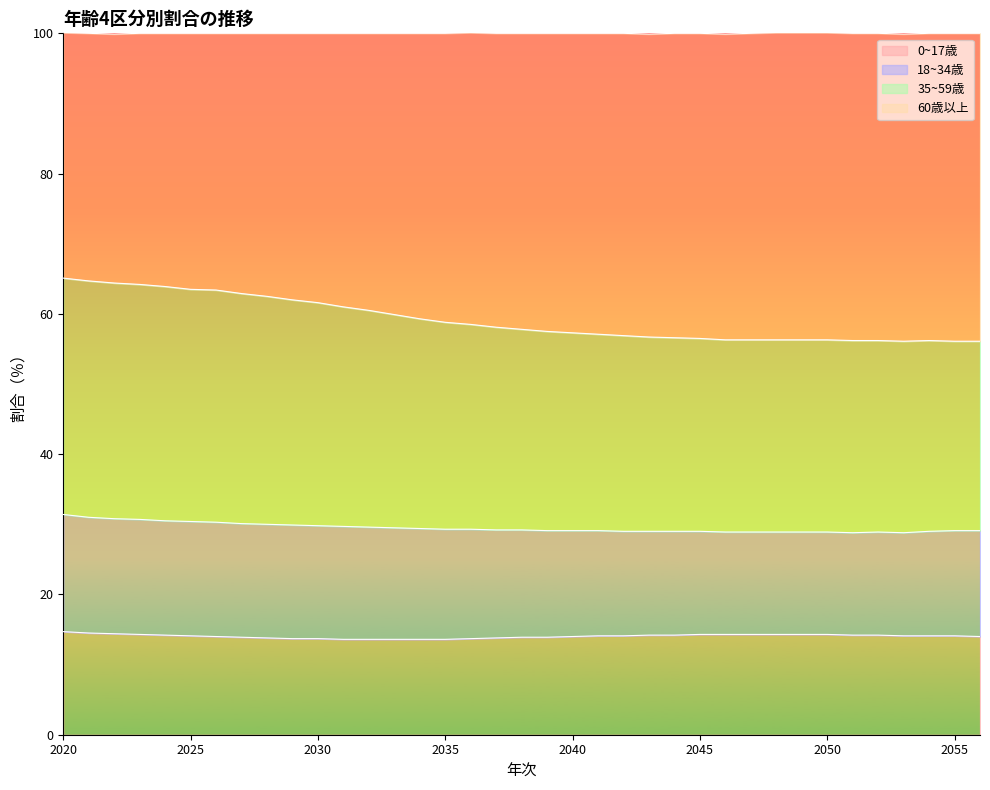

What is the minimum value for 0~17歳?

13.6